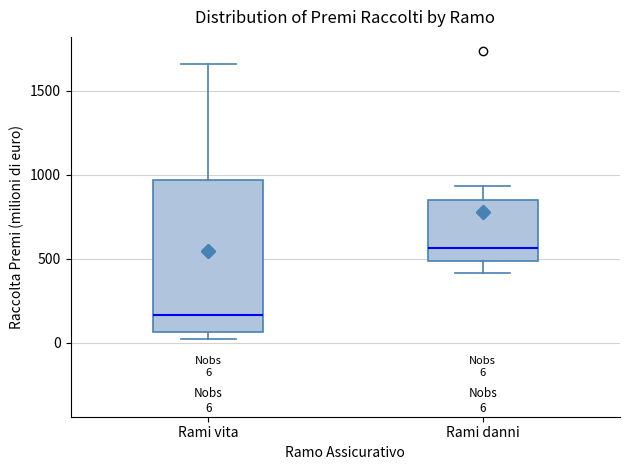

Comparing the boxes themselves (not the whiskers), which one is the tallest?

Rami vita